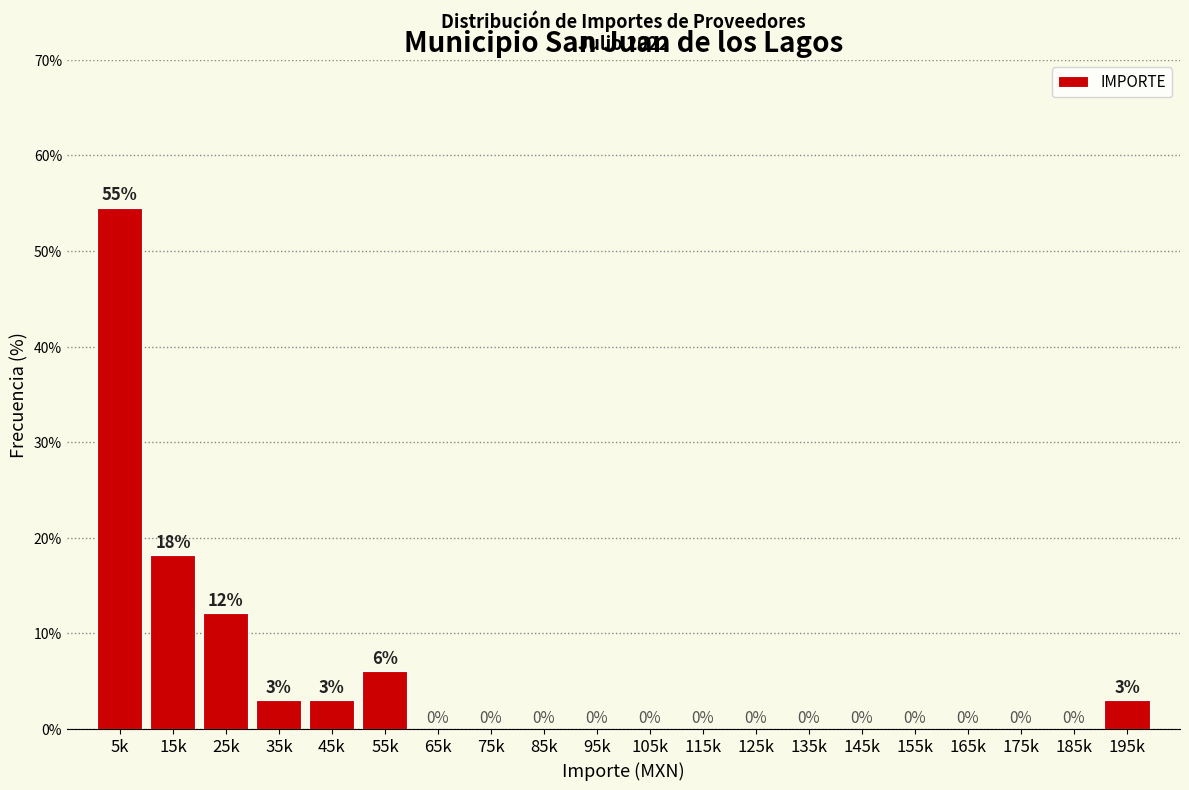

What is the sum of the values at 35k and 65k?

3.0